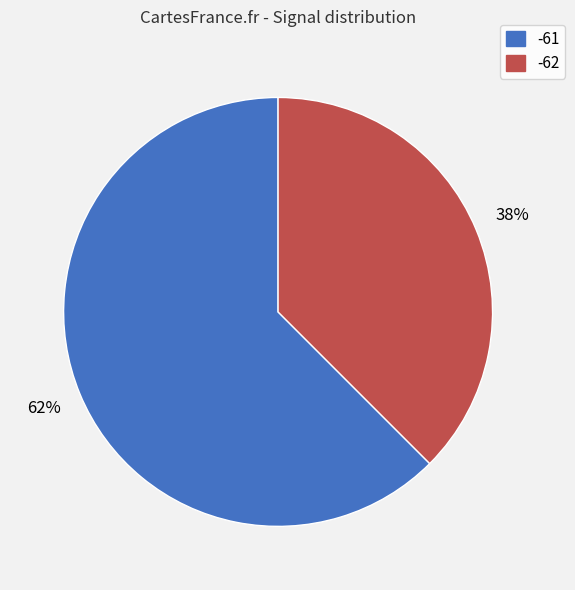

Is there any slice that represents more than half of the pie?

Yes